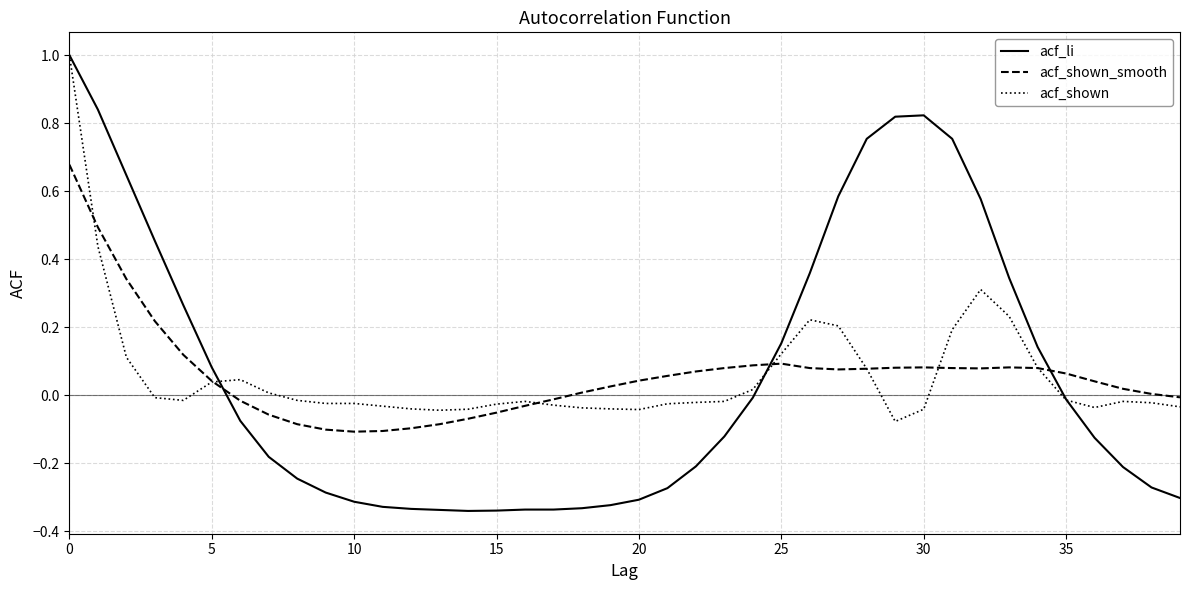

Which series has the widest spread of values?

acf_li